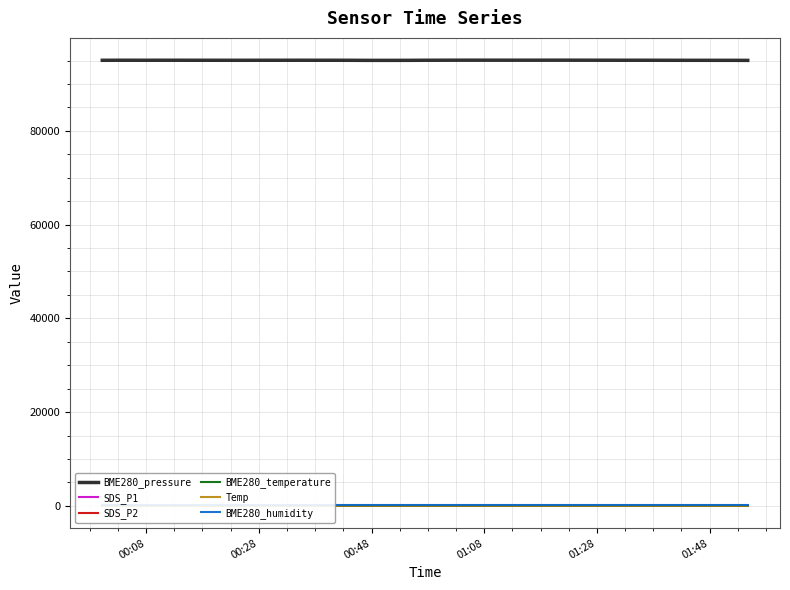

True or false: BME280_pressure and SDS_P1 cross at least once.

False